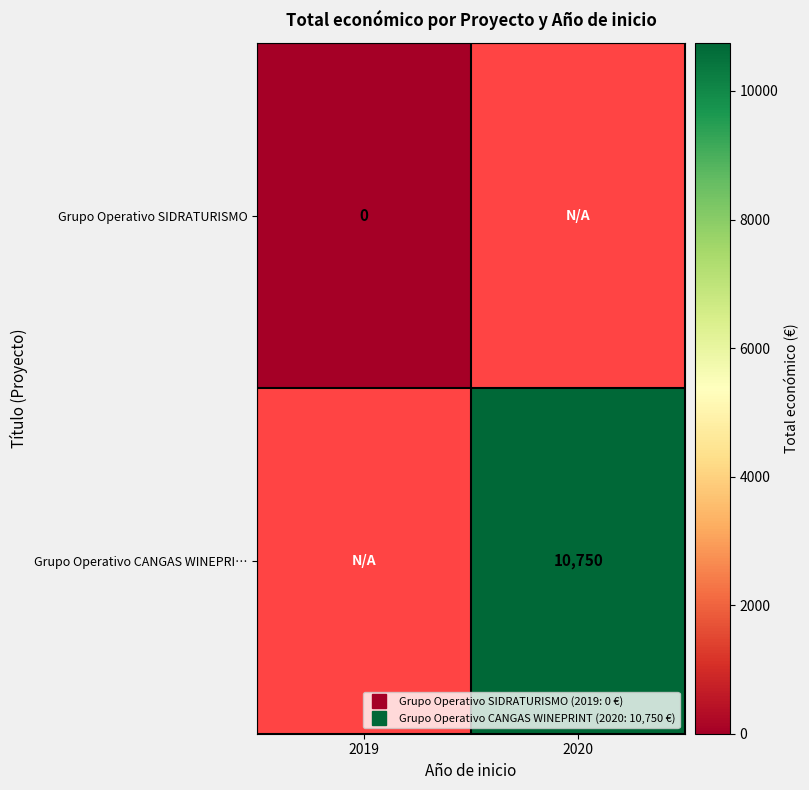

The value of Grupo Operativo CANGAS WINEPRI… at 2020 is 10750.0. True or false?

True